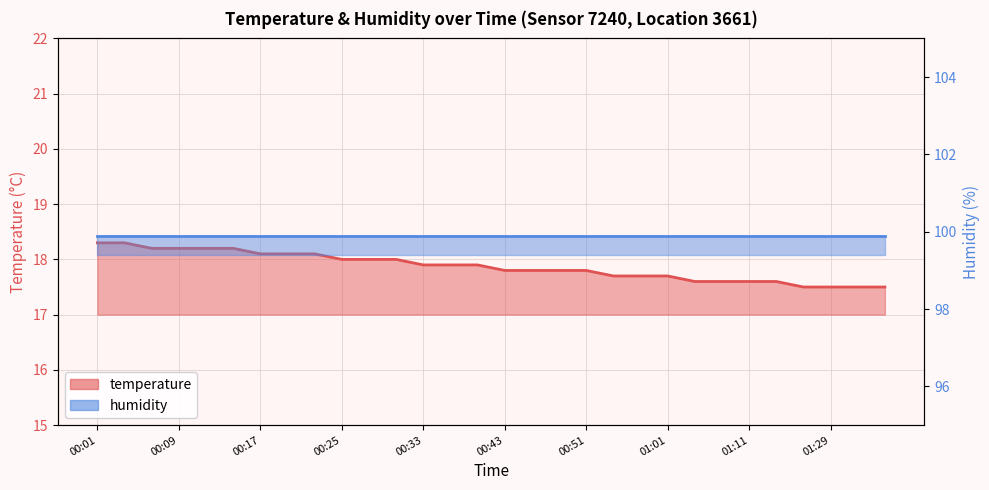

Which label corresponds to the smallest value in the chart?

01:26